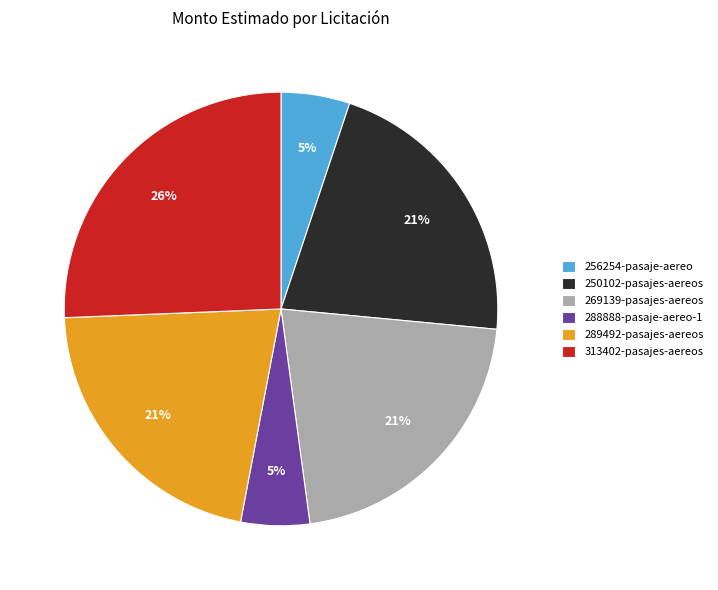

To the nearest percent, what is the combined percentage of 256254-pasaje-aereo and 250102-pasajes-aereos?

26%